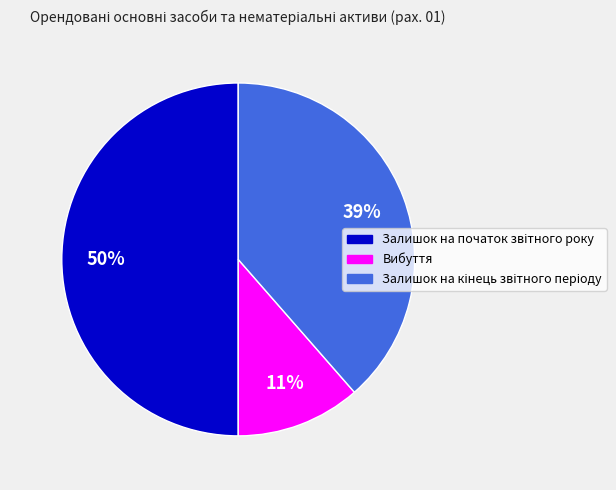

How many slices are in this pie chart?

3